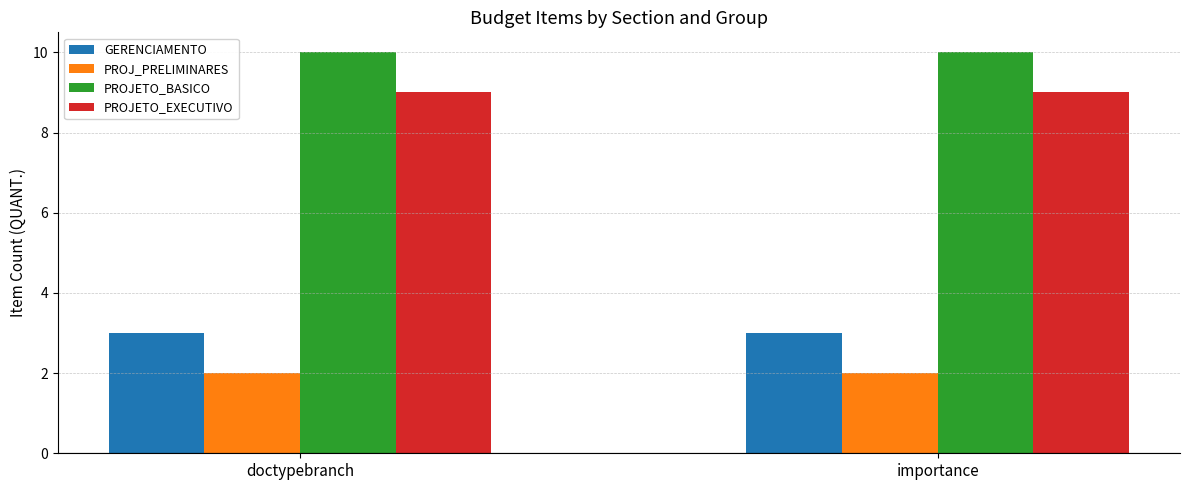

How many bars are there in total?

8